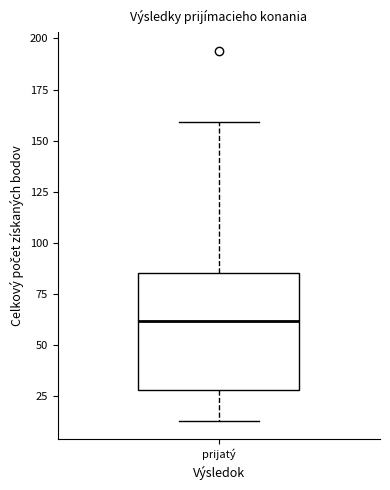

Read this box plot against the y-axis: the position of the median line, the range covered by the box, and the ends of both whiskers. The values are not printed on the chart, so give them approximately, as read against the axis.

median 60, box 30 to 85, whiskers 15 to 160